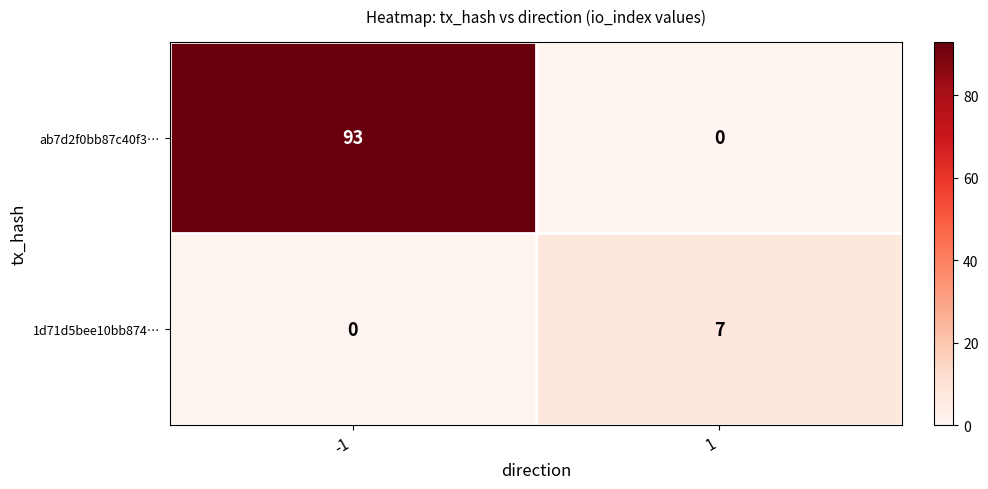

Rank the series by their average value, from lowest to highest.

1d71d5bee10bb874…, ab7d2f0bb87c40f3…